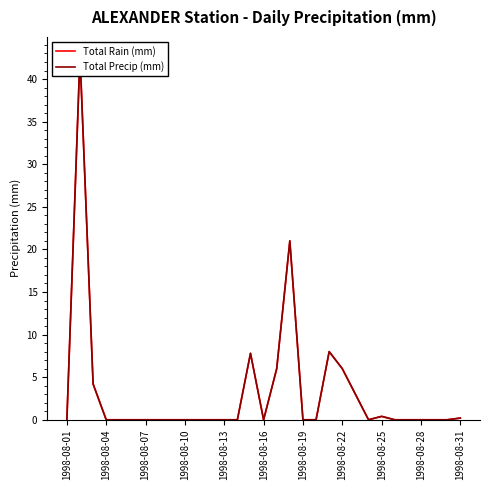

What is the average value of the Total Precip (mm) series?

3.2